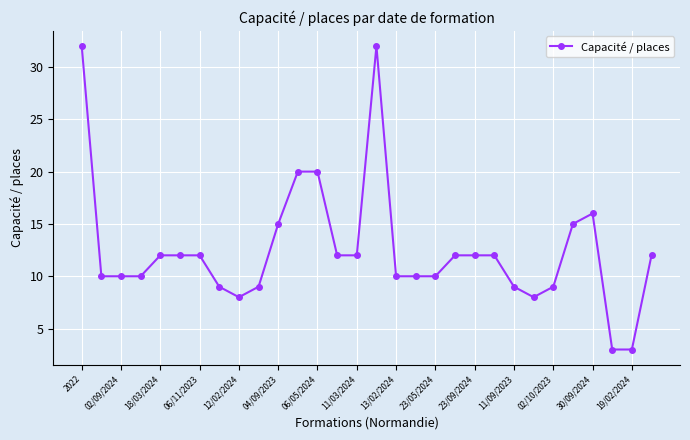

What is the sum of all values?

376